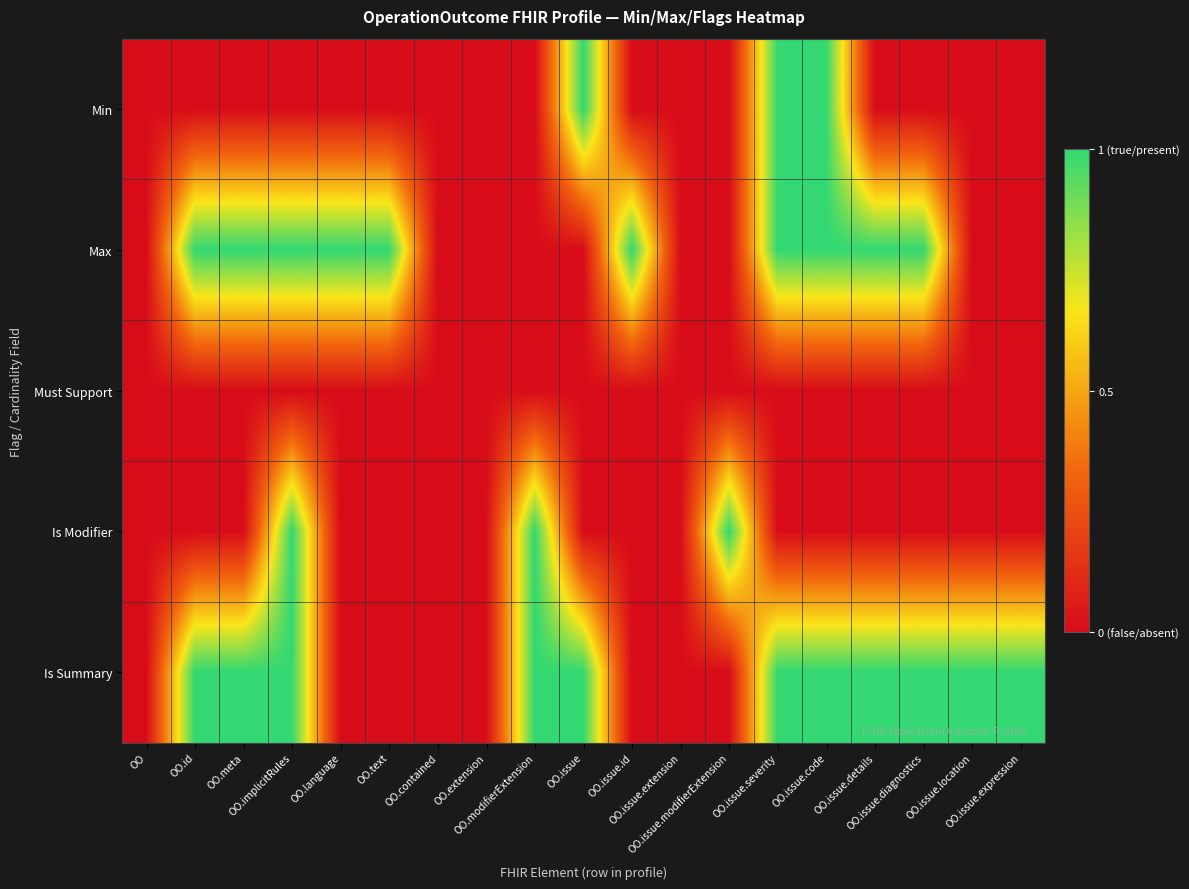

Reading left to right, transcribe all the data shown in this chart.

Min: OO=0	OO.id=0	OO.meta=0	OO.implicitRules=0	OO.language=0	OO.text=0	OO.contained=0	OO.extension=0	OO.modifierExtension=0	OO.issue=1	OO.issue.id=0	OO.issue.extension=0	OO.issue.modifierExtension=0	OO.issue.severity=1	OO.issue.code=1	OO.issue.details=0	OO.issue.diagnostics=0	OO.issue.location=0	OO.issue.expression=0
Max: OO=0	OO.id=1	OO.meta=1	OO.implicitRules=1	OO.language=1	OO.text=1	OO.contained=0	OO.extension=0	OO.modifierExtension=0	OO.issue=0	OO.issue.id=1	OO.issue.extension=0	OO.issue.modifierExtension=0	OO.issue.severity=1	OO.issue.code=1	OO.issue.details=1	OO.issue.diagnostics=1	OO.issue.location=0	OO.issue.expression=0
Must Support: OO=0	OO.id=0	OO.meta=0	OO.implicitRules=0	OO.language=0	OO.text=0	OO.contained=0	OO.extension=0	OO.modifierExtension=0	OO.issue=0	OO.issue.id=0	OO.issue.extension=0	OO.issue.modifierExtension=0	OO.issue.severity=0	OO.issue.code=0	OO.issue.details=0	OO.issue.diagnostics=0	OO.issue.location=0	OO.issue.expression=0
Is Modifier: OO=0	OO.id=0	OO.meta=0	OO.implicitRules=1	OO.language=0	OO.text=0	OO.contained=0	OO.extension=0	OO.modifierExtension=1	OO.issue=0	OO.issue.id=0	OO.issue.extension=0	OO.issue.modifierExtension=1	OO.issue.severity=0	OO.issue.code=0	OO.issue.details=0	OO.issue.diagnostics=0	OO.issue.location=0	OO.issue.expression=0
Is Summary: OO=0	OO.id=1	OO.meta=1	OO.implicitRules=1	OO.language=0	OO.text=0	OO.contained=0	OO.extension=0	OO.modifierExtension=1	OO.issue=1	OO.issue.id=0	OO.issue.extension=0	OO.issue.modifierExtension=0	OO.issue.severity=1	OO.issue.code=1	OO.issue.details=1	OO.issue.diagnostics=1	OO.issue.location=1	OO.issue.expression=1